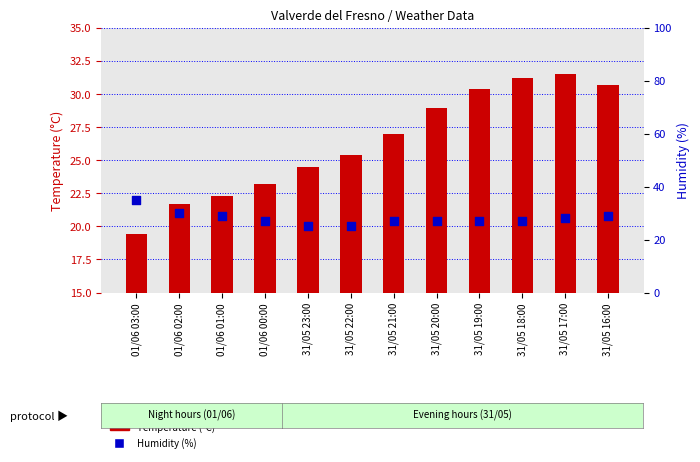

Which series has the largest total across all categories?

Humidity (%)